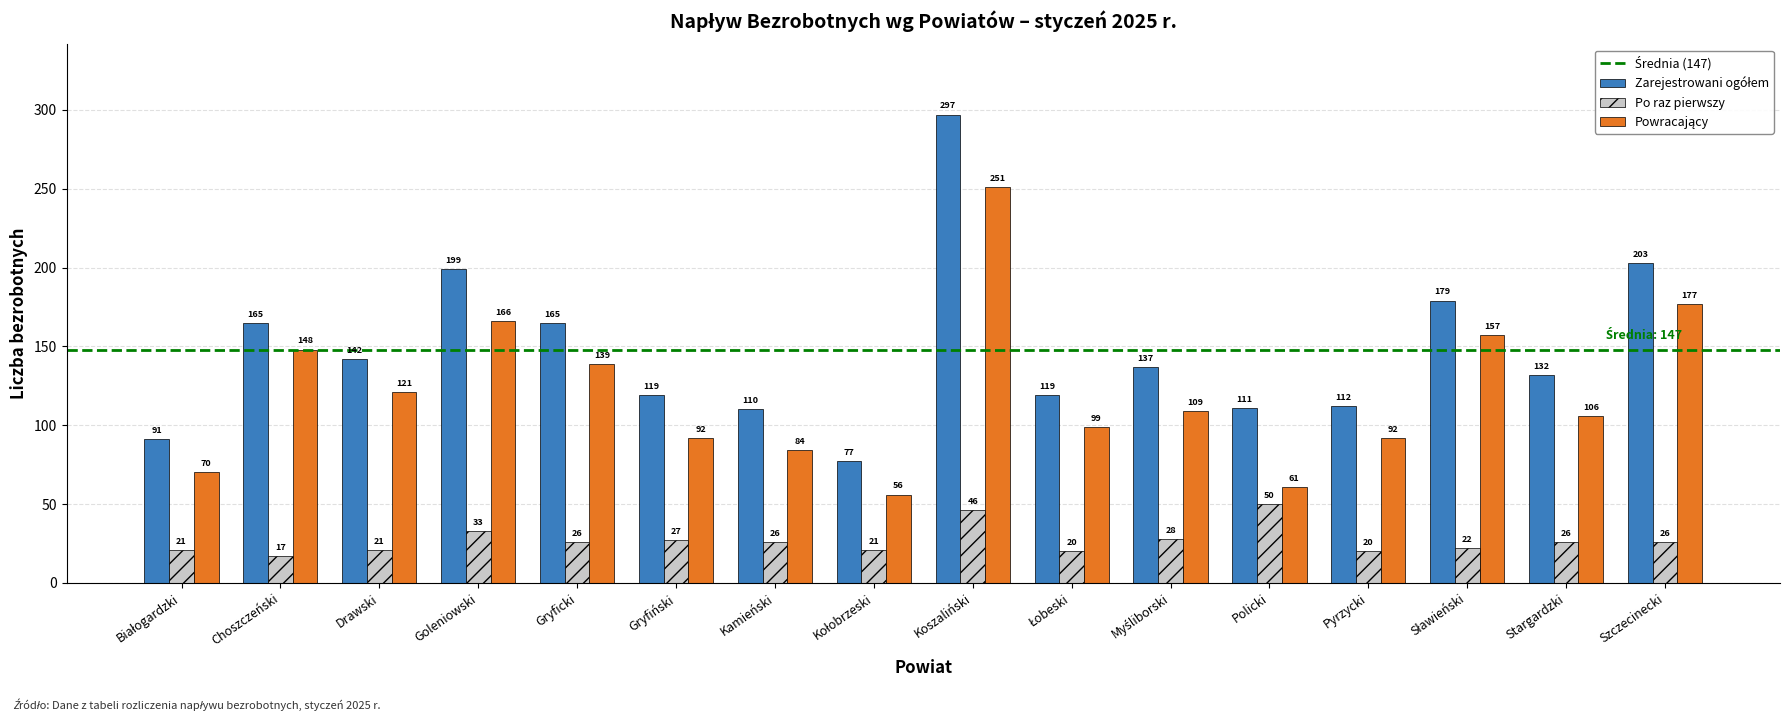

Where does the Po raz pierwszy series first go above 26?

Goleniowski